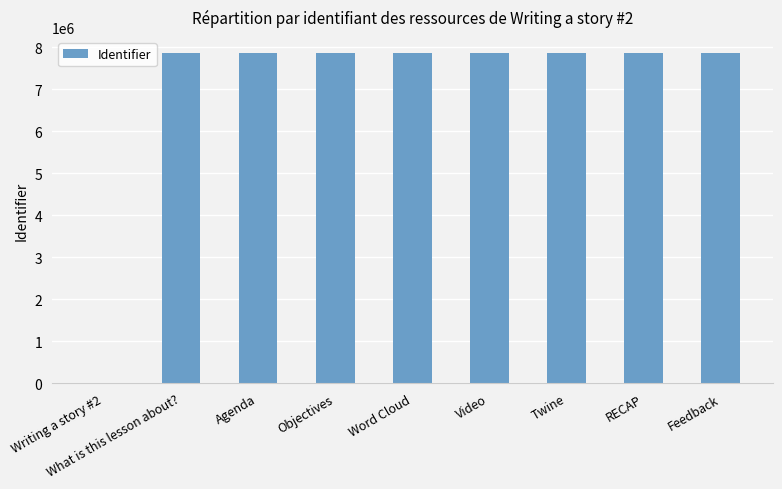

What is the change in value from Objectives to Feedback?

+20